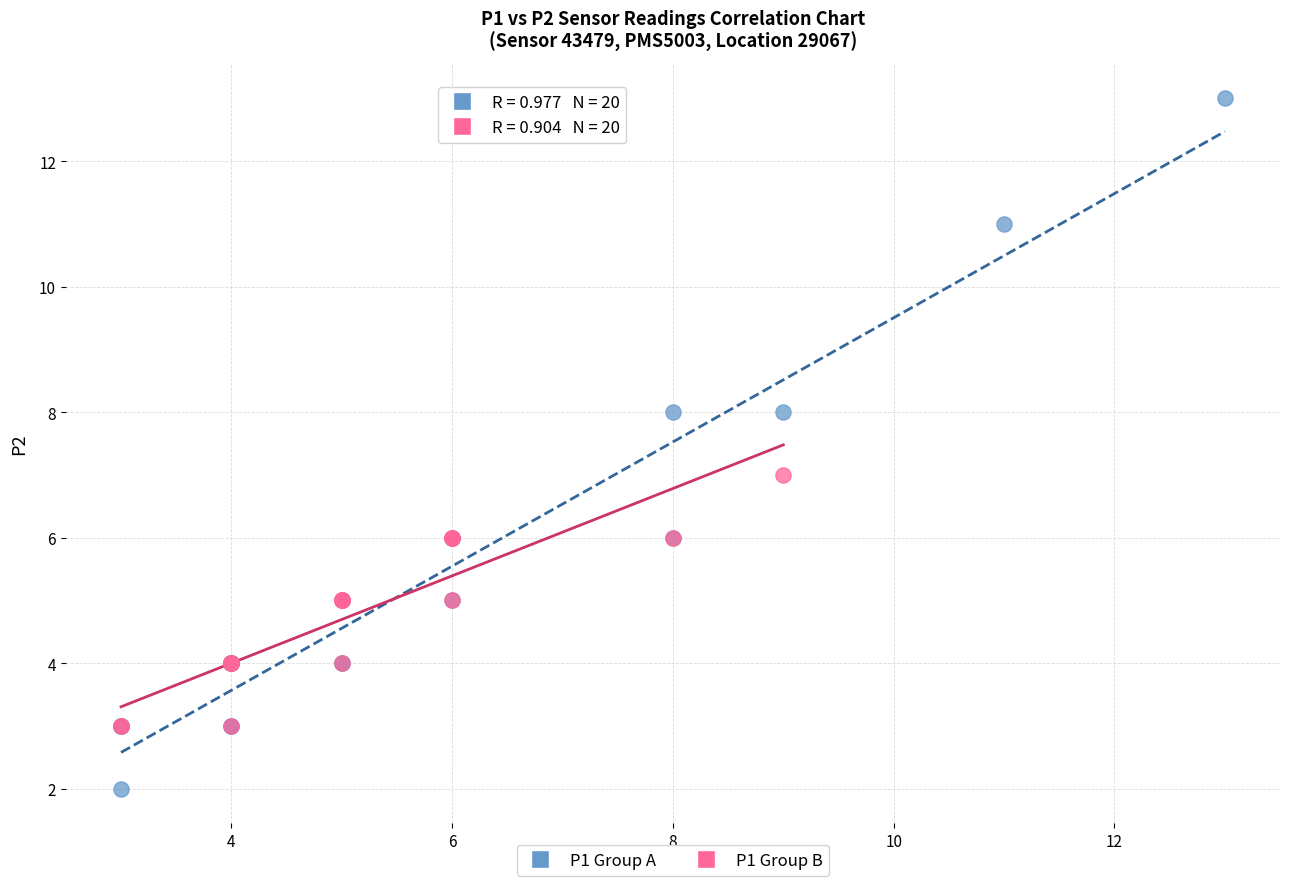

Which series contains the lowest Y value?

P1 Group A